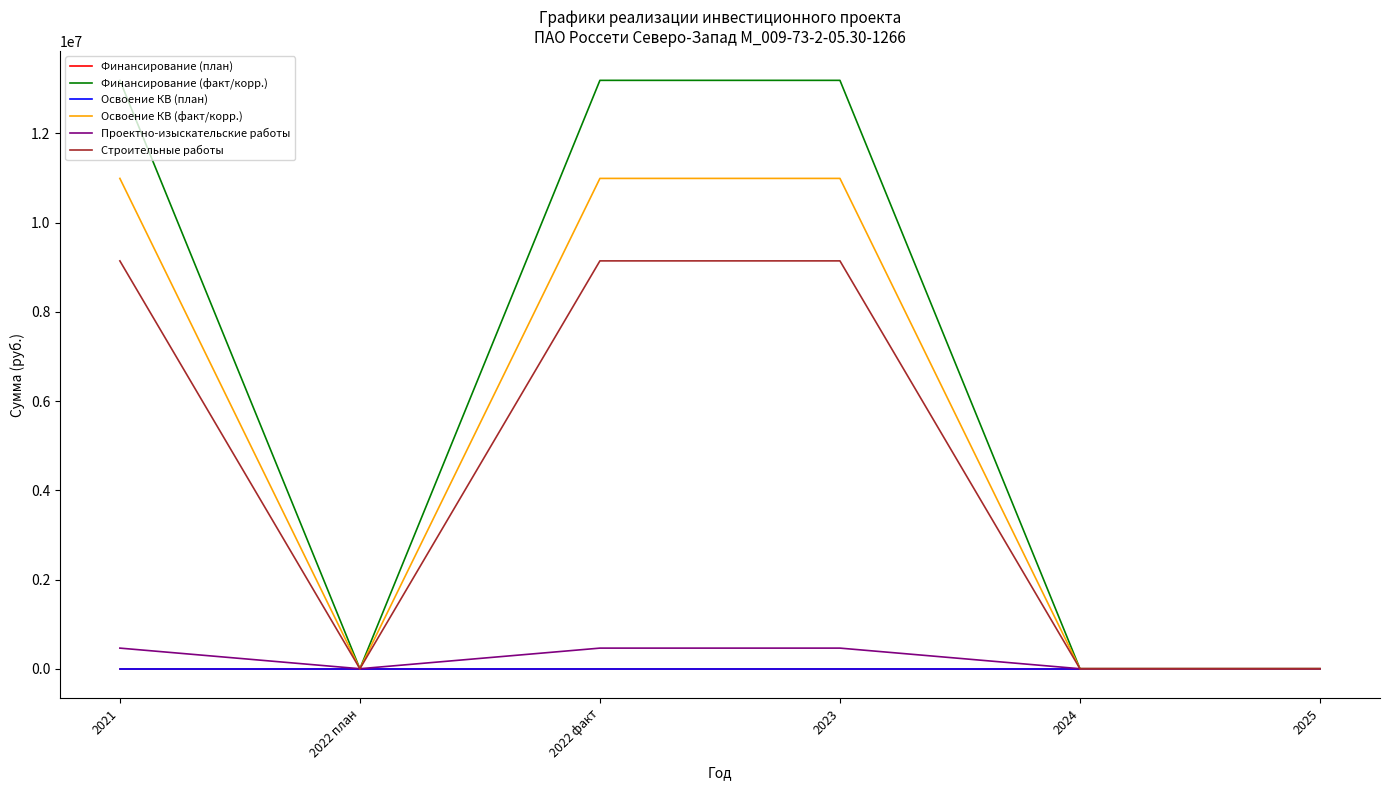

What is the label of the 6th point from the right?

2021